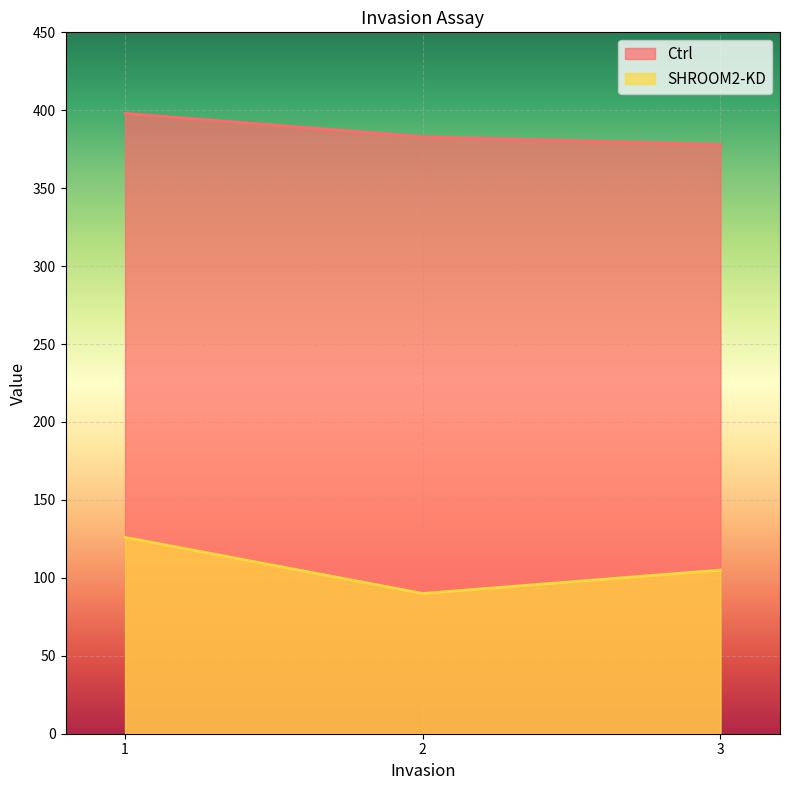

Which has a higher value, 2 or 1?

1